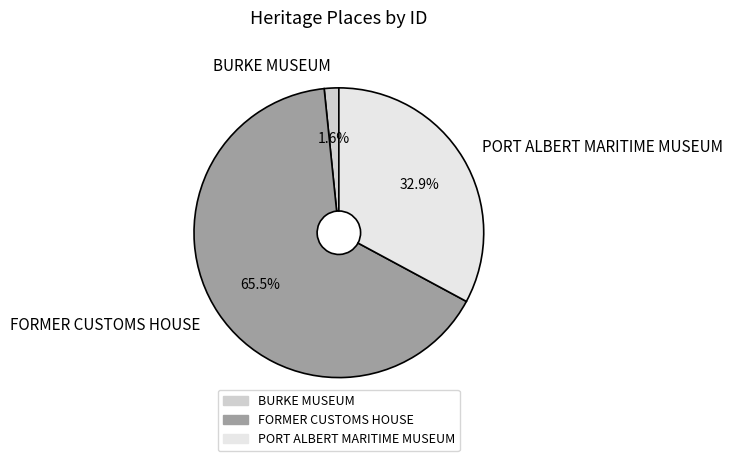

Is it true that BURKE MUSEUM is 11% of the pie?

False